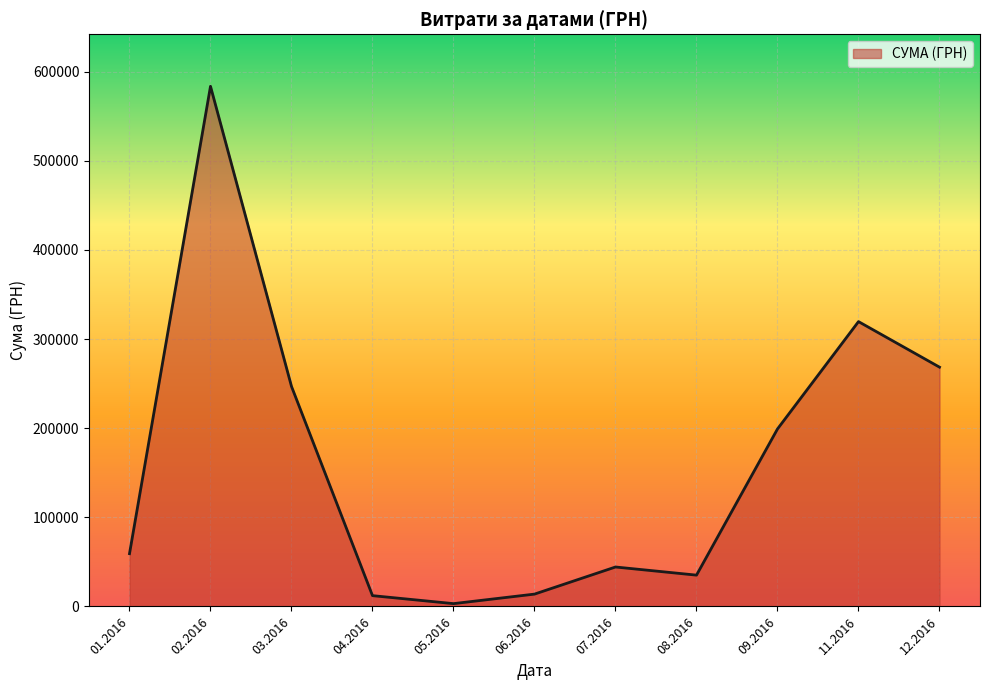

Is it true that the value at 07.2016 is 44258.6?

True